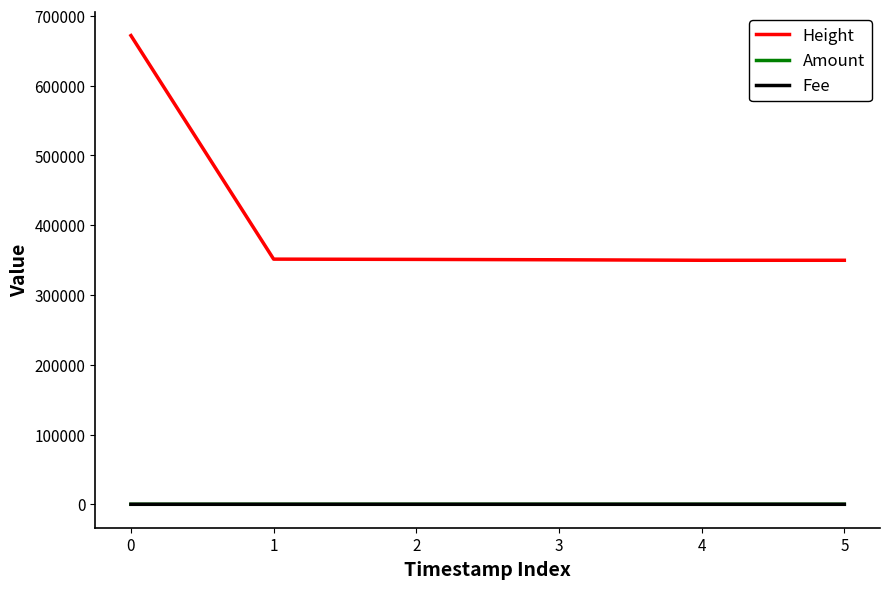

What is the maximum value shown in the chart?

671802.0